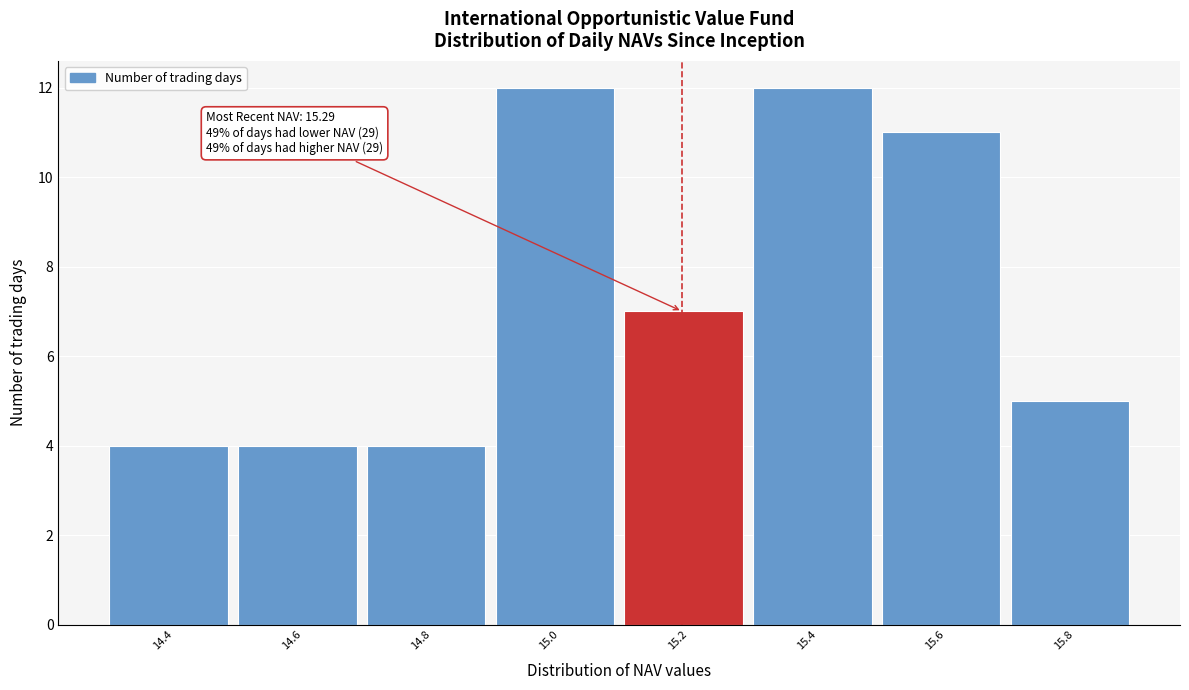

Reading left to right, transcribe all the data shown in this chart.

4	4	4	12	7	12	11	5